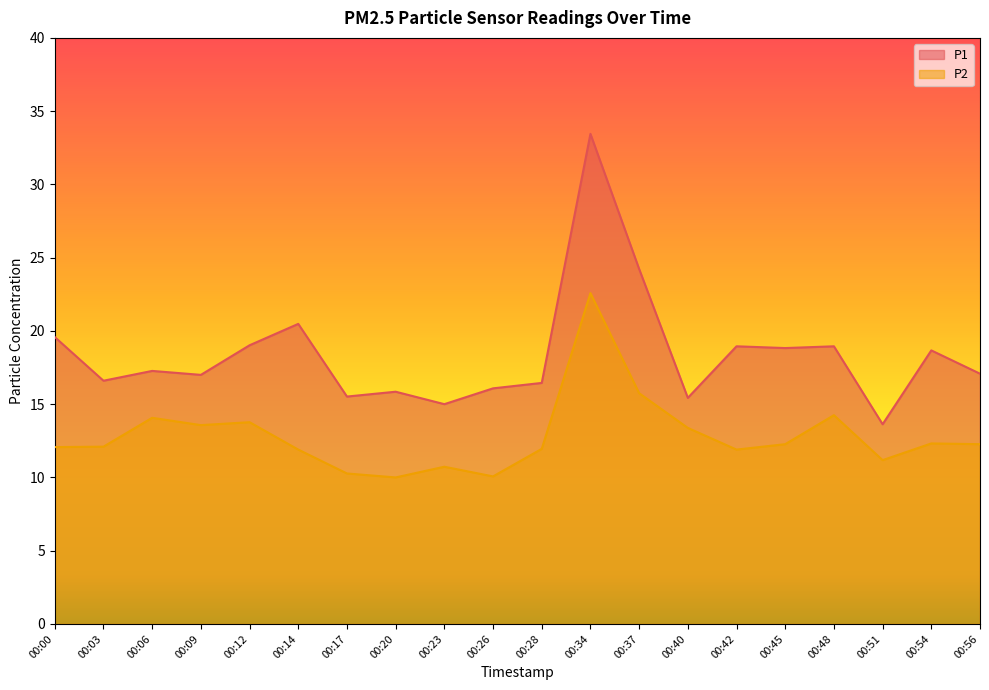

Which series has the largest total across all categories?

P1